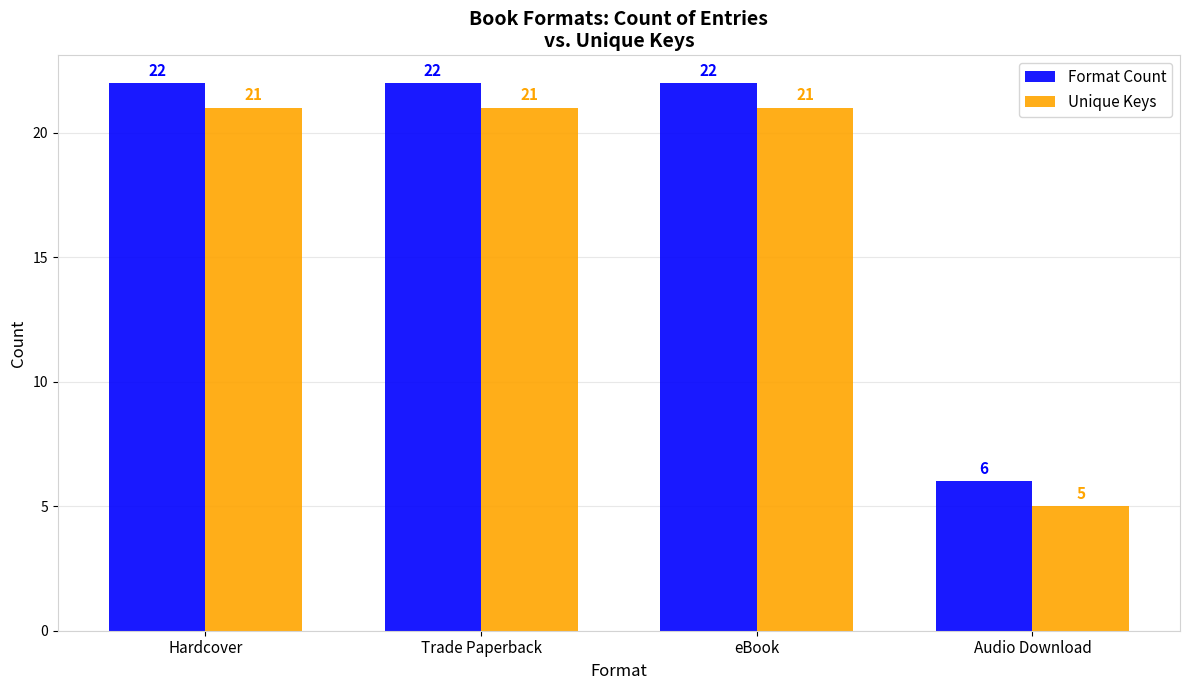

What is the total value across all series at Hardcover?

43